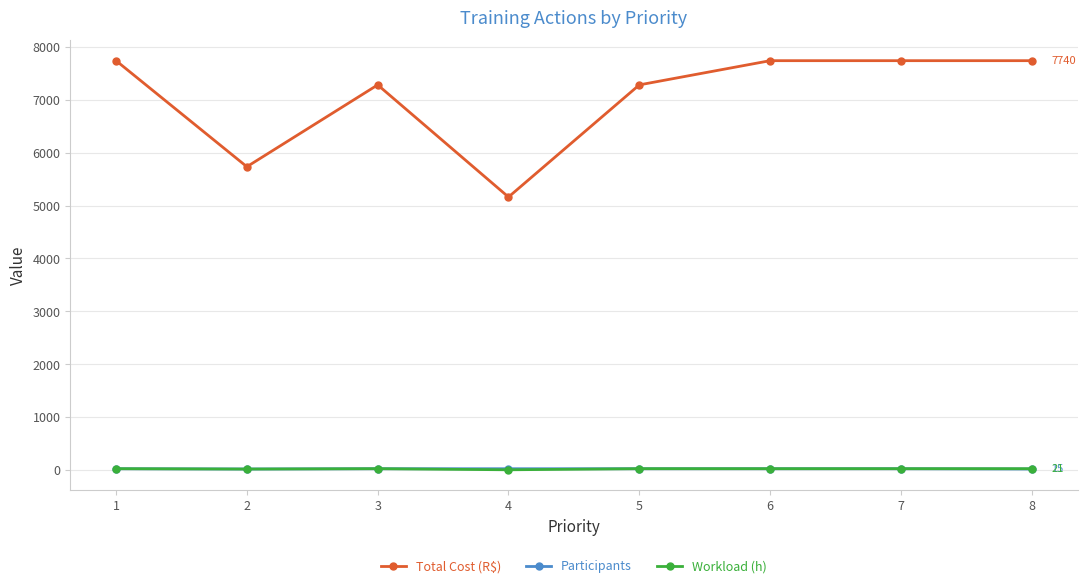

Count the number of categories in the chart.

8